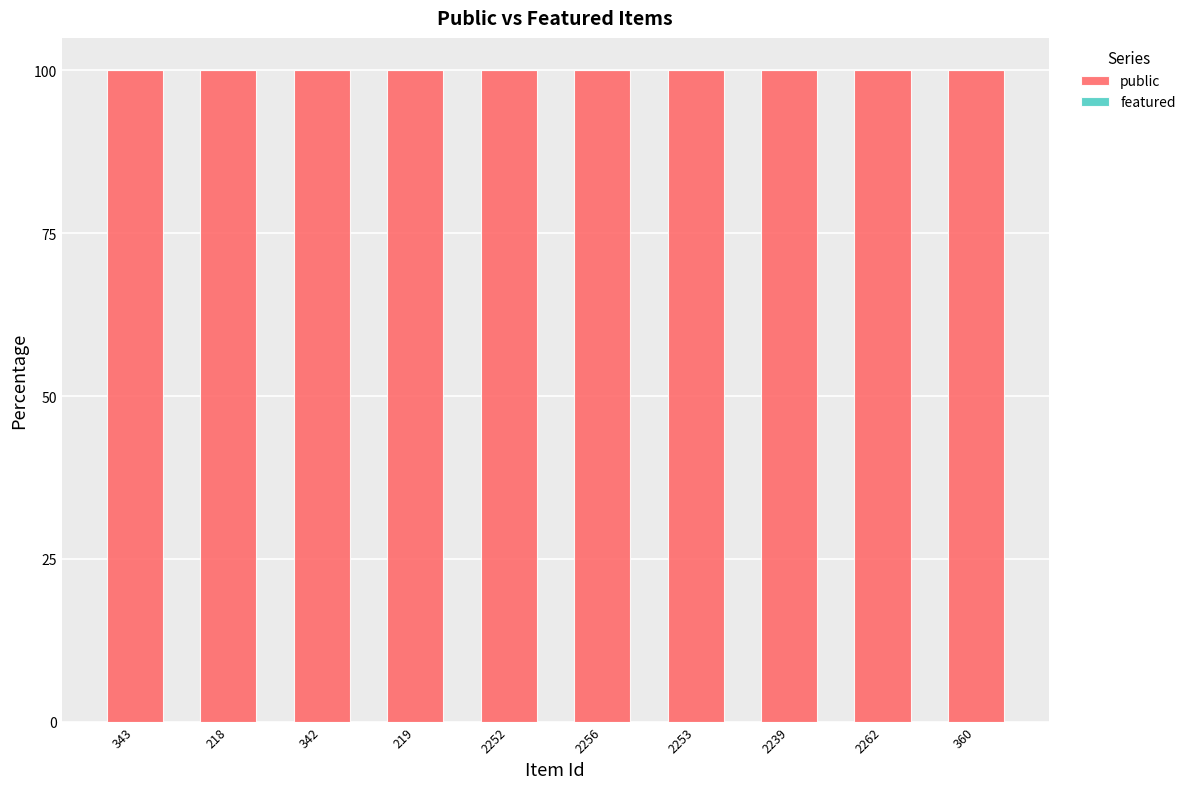

What is the spread (max minus min) of values at 2253?

100